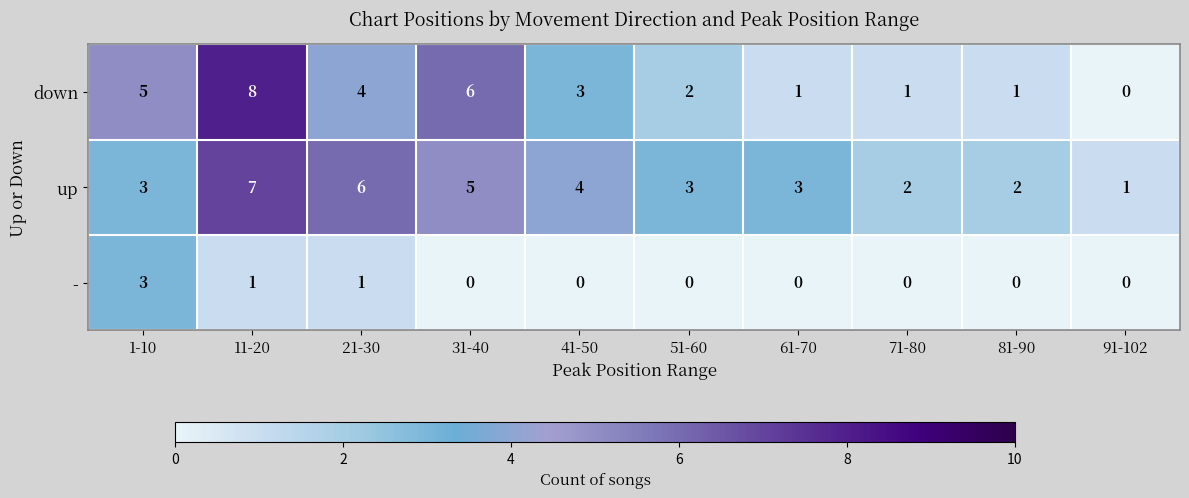

What is the sum of all up values?

36